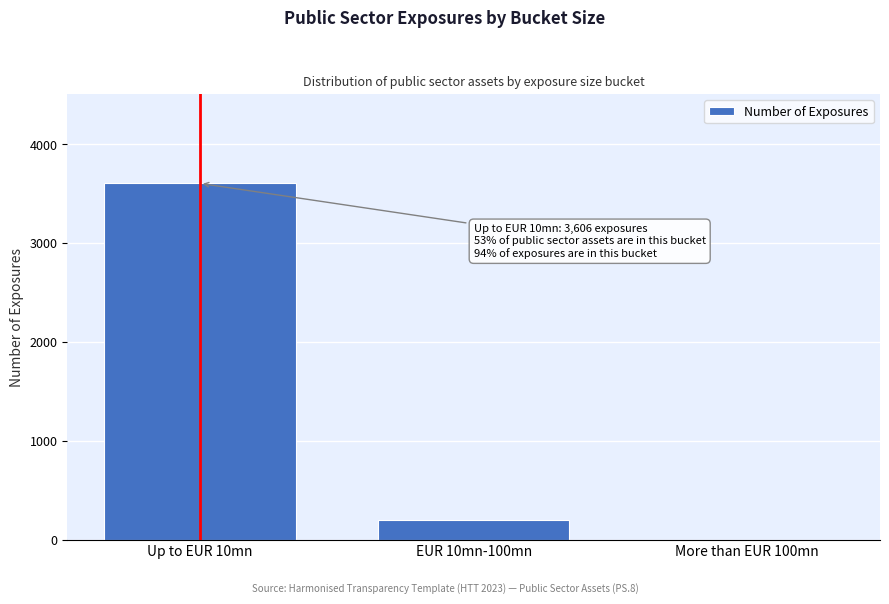

Reading left to right, extract all data points from this chart.

Up to EUR 10mn=3606	EUR 10mn-100mn=207	More than EUR 100mn=5